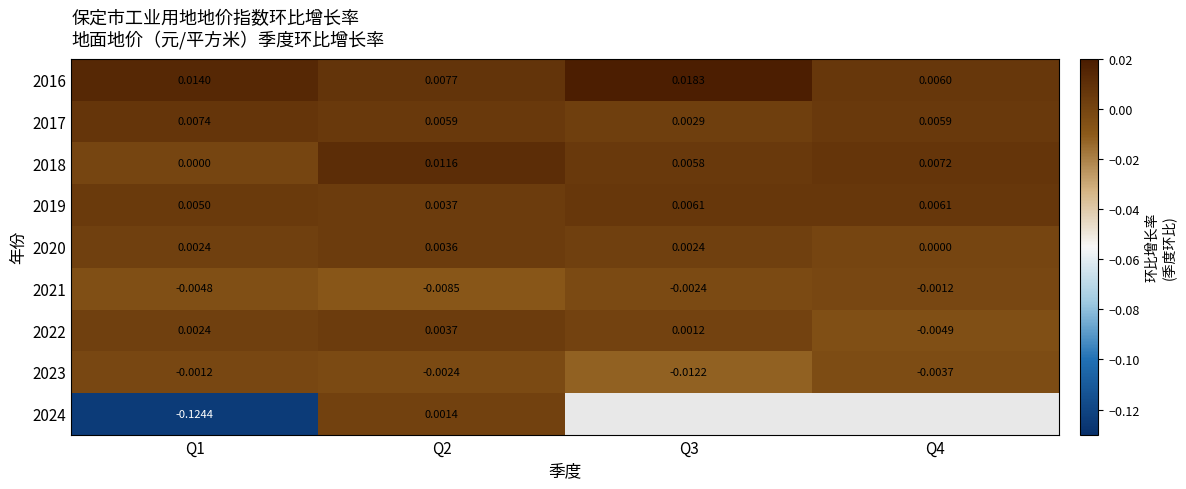

Is the value of 2018 at Q2 greater than the value of 2021 at Q3?

Yes